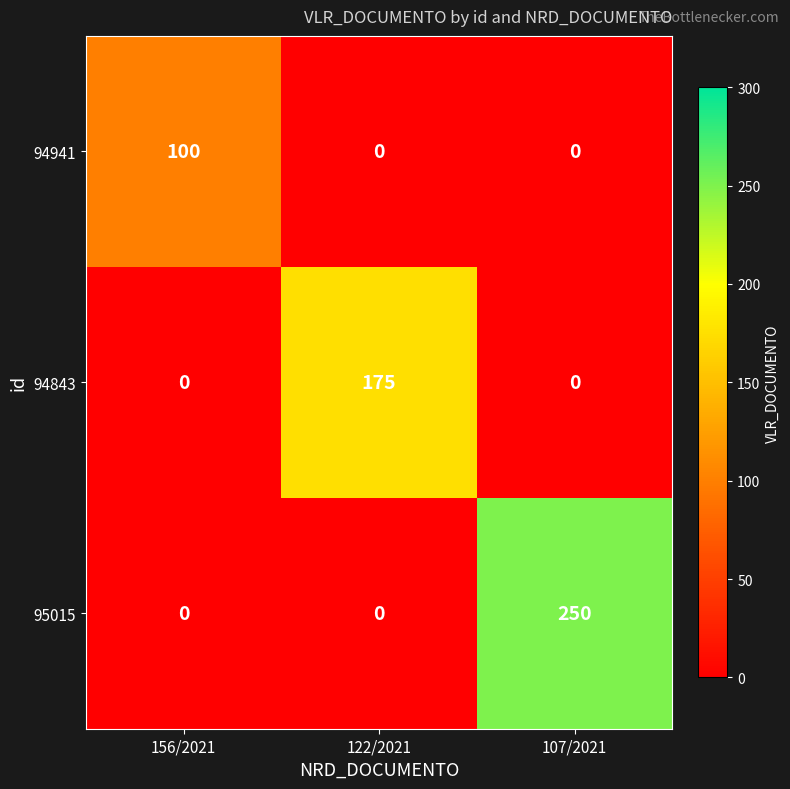

The value of 95015 at 122/2021 is 0. True or false?

True